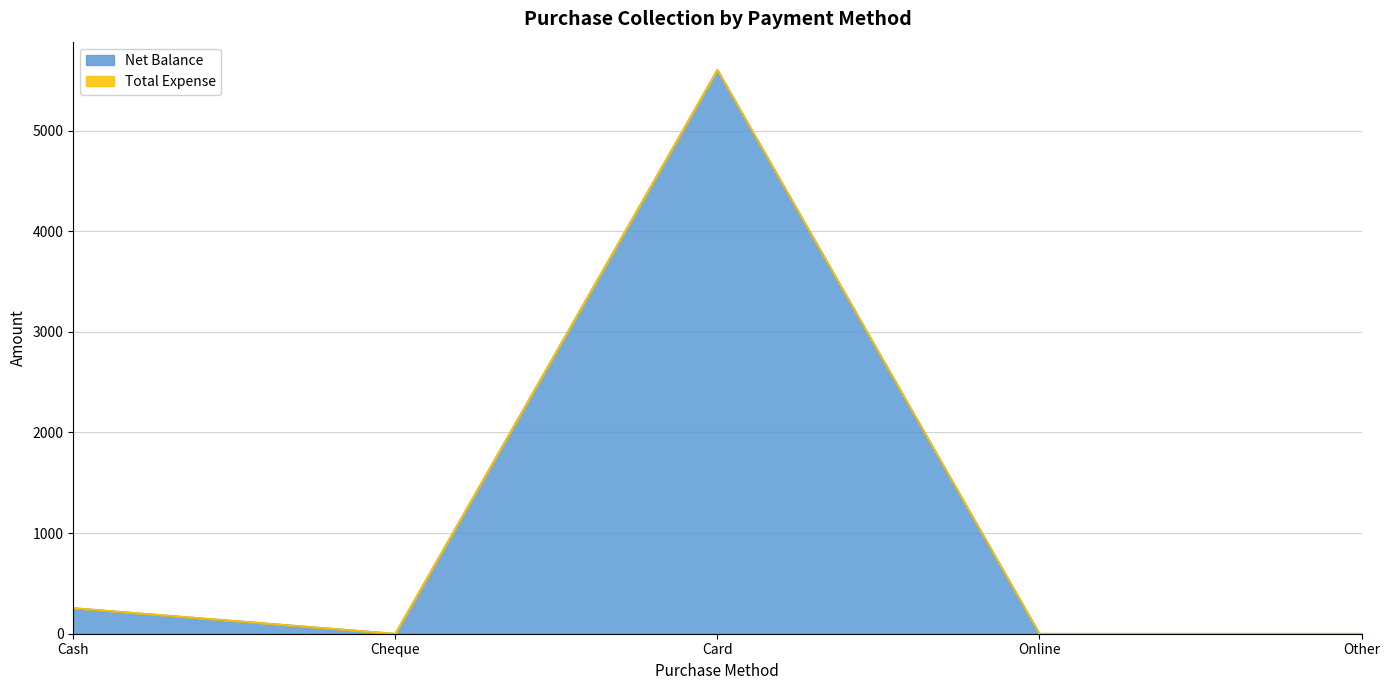

Rank the categories by value from highest to lowest.

Card, Cash, Cheque, Online, Other